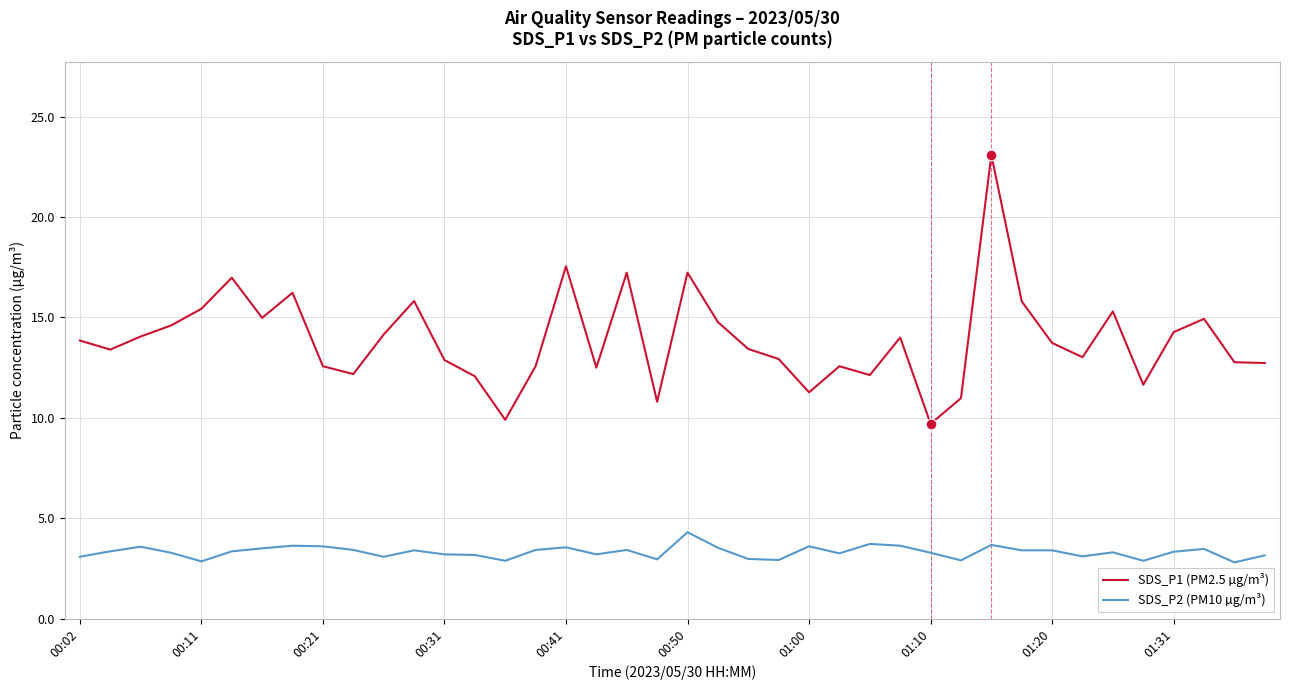

Which series has the largest total across all categories?

SDS_P1 (PM2.5 µg/m³)